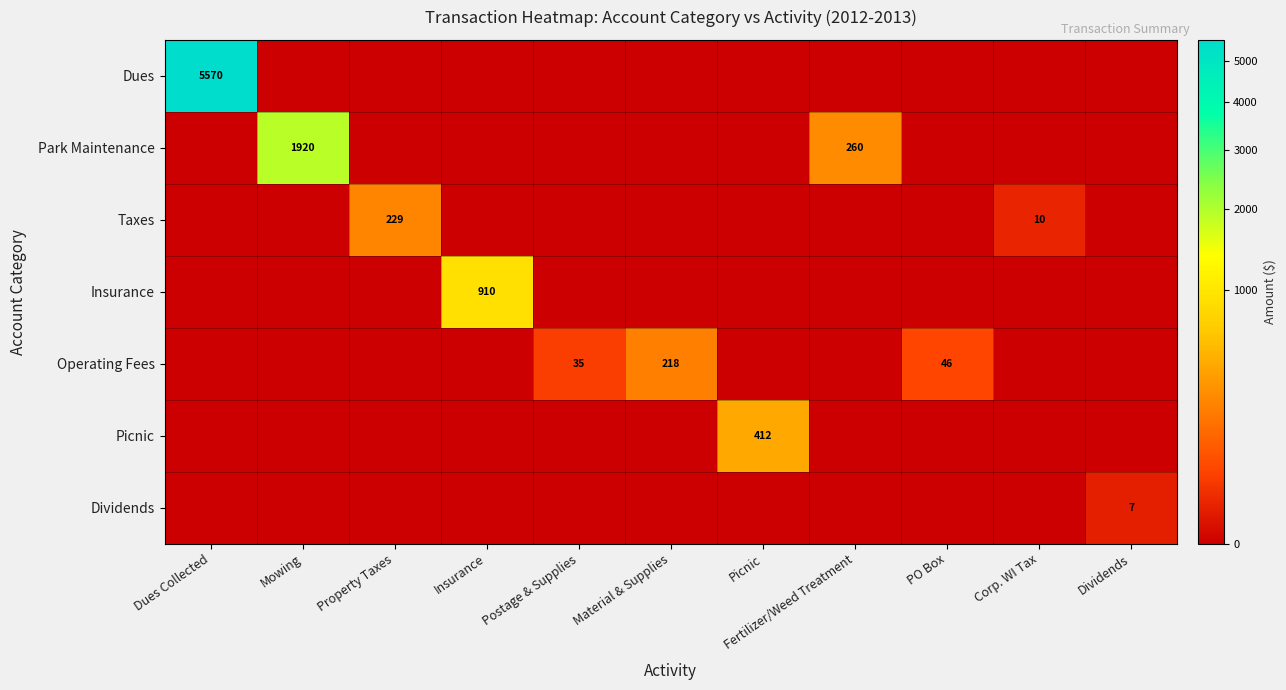

Between Dues Collected and Mowing, which series saw the biggest shift?

Dues